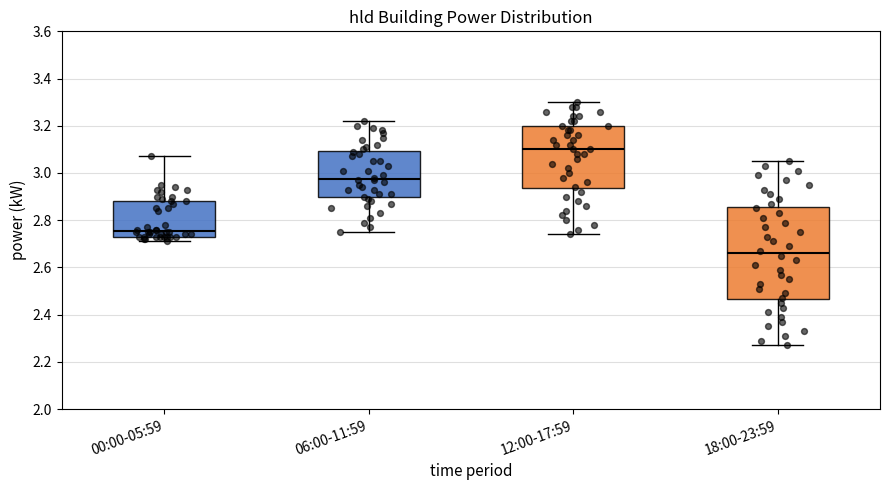

Where is the lower edge of the box for 18:00-23:59 on the y-axis? The values are not printed on the chart, so give them approximately, as read against the axis.

2.46